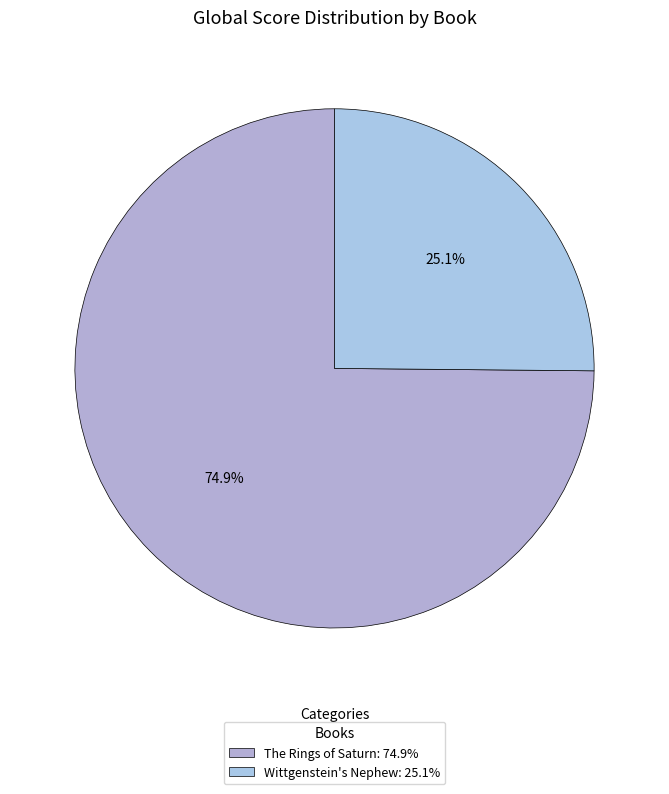

To the nearest percent, what portion does The Rings of Saturn represent?

75%